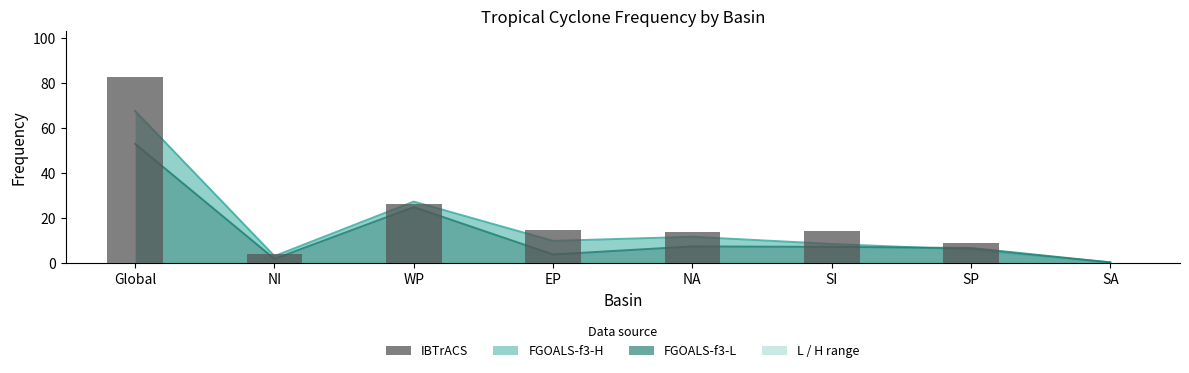

What position from the right is EP?

5